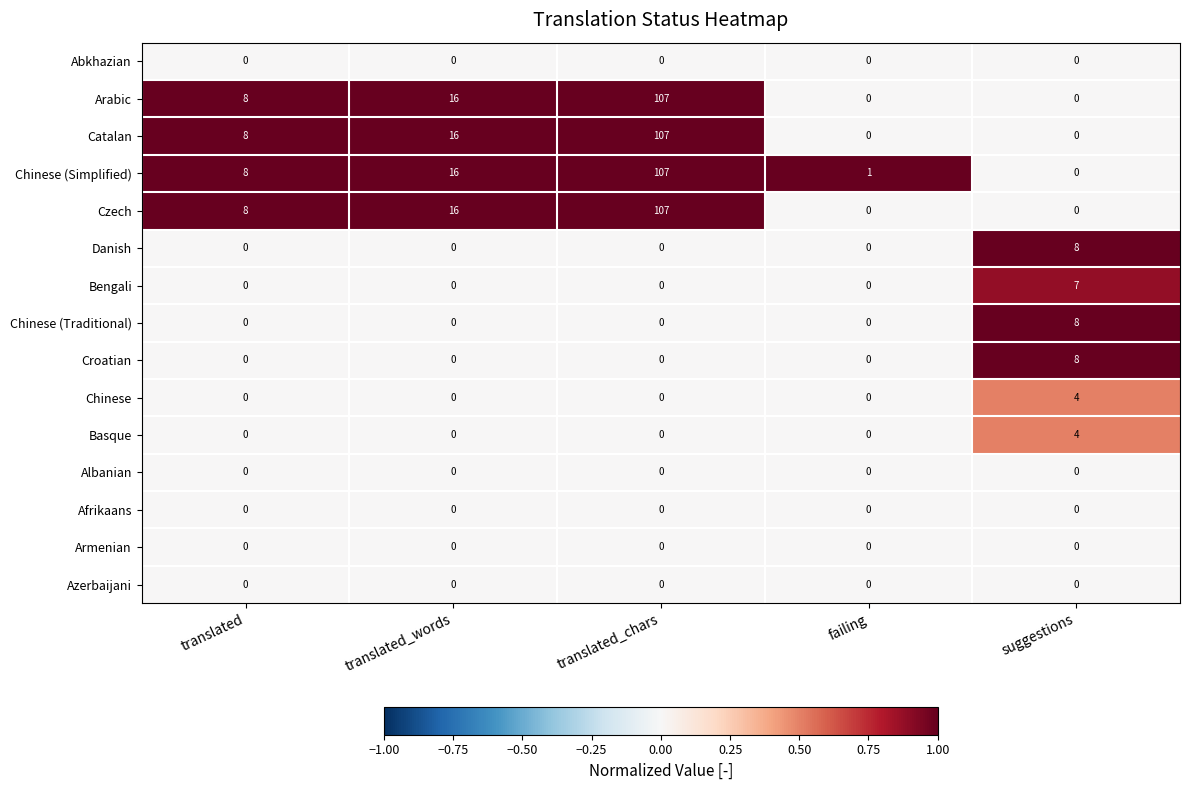

What is the difference between the maximum and second lowest values in the Danish series?

8